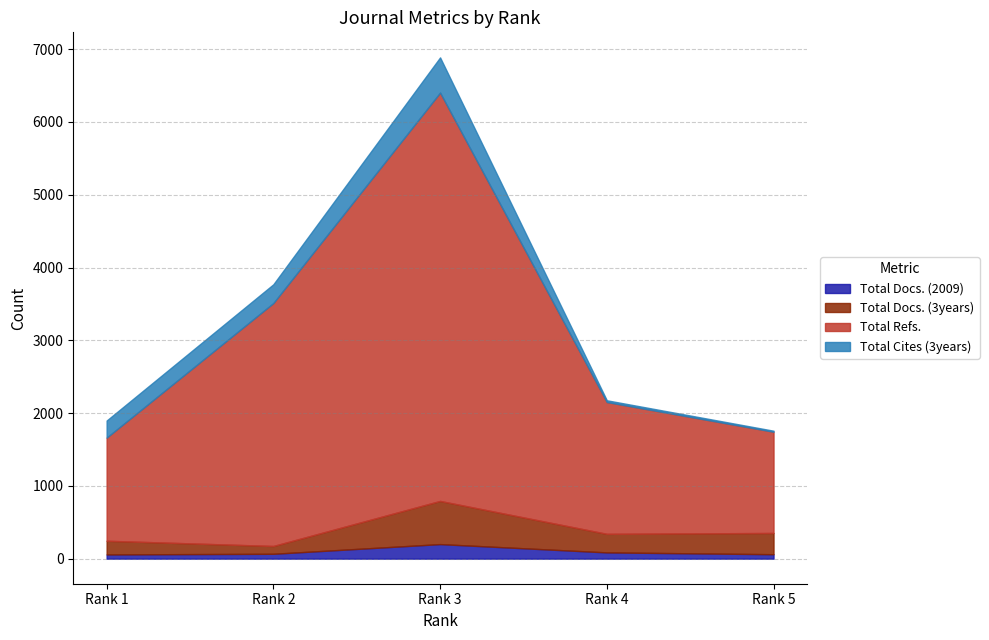

What is the sum of the Total Docs. (2009) values at Rank 2 and Rank 4?

153